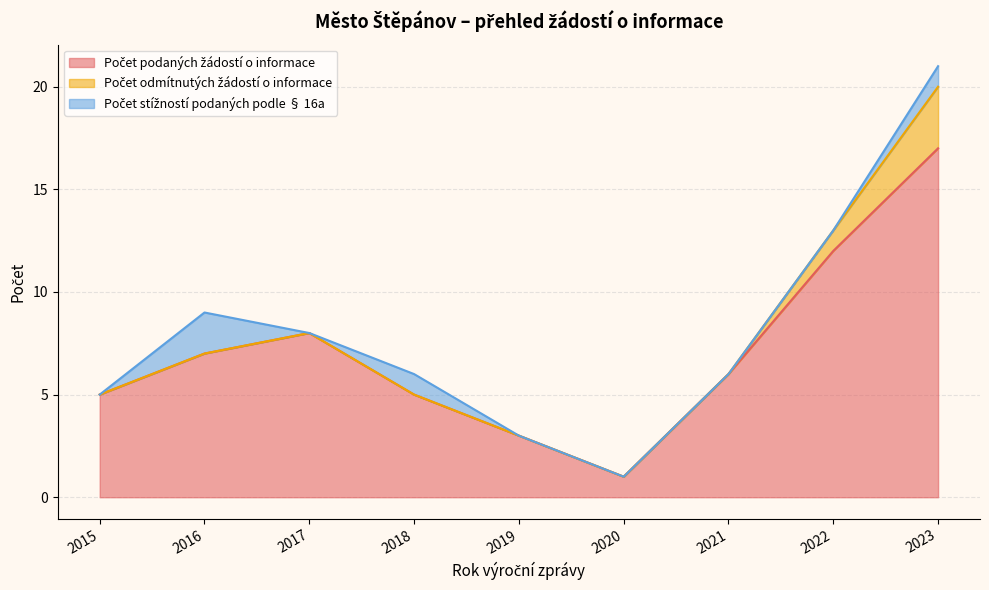

What is the total value across all series at 2019?

3